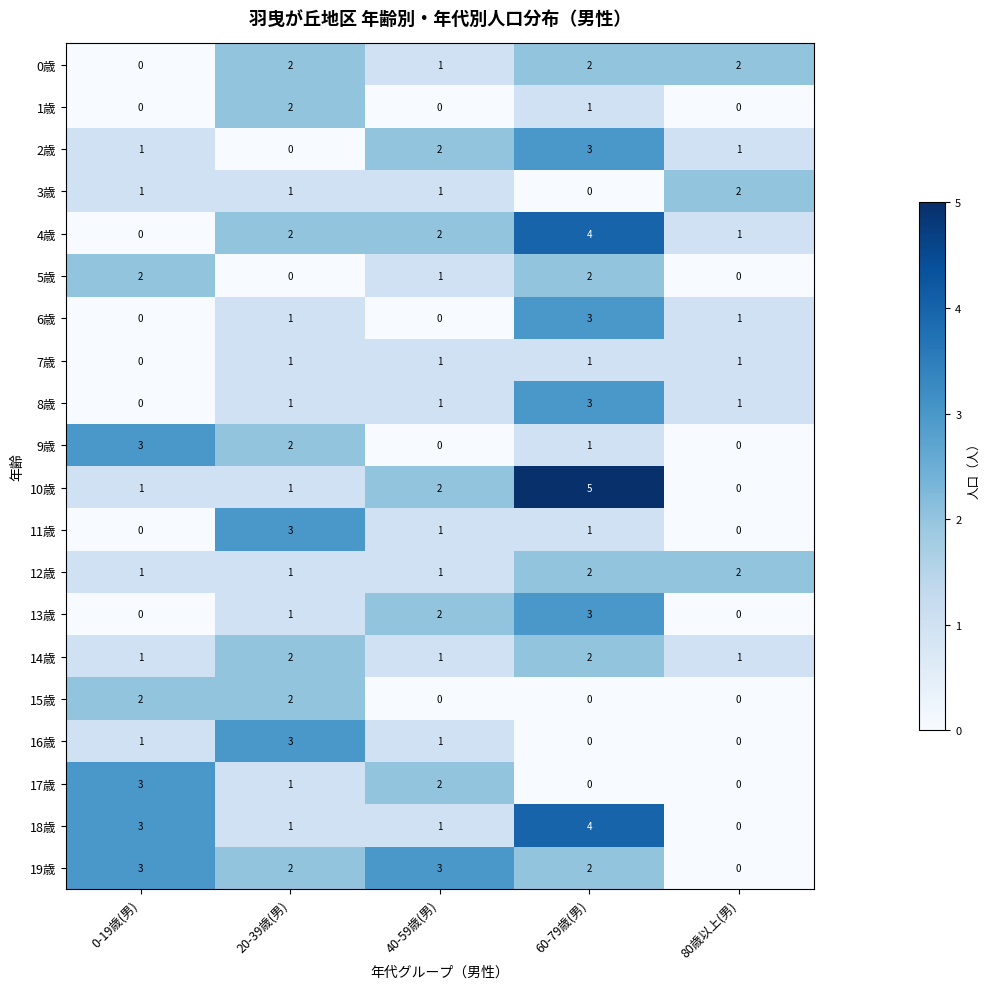

Which series has the largest range (max minus min)?

10歳